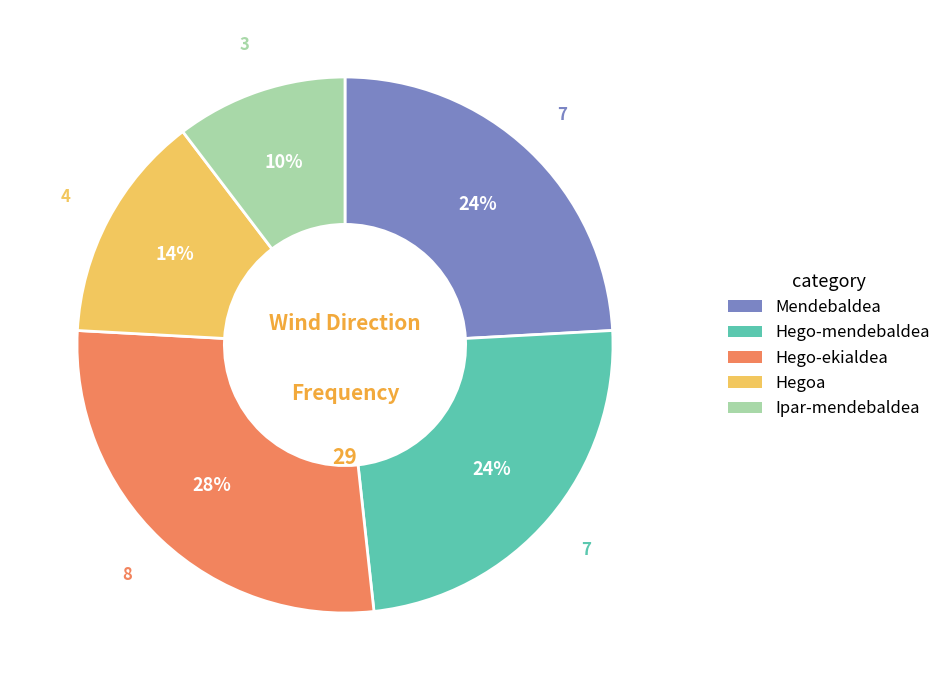

Which category has the biggest portion of the pie?

Hego-ekialdea